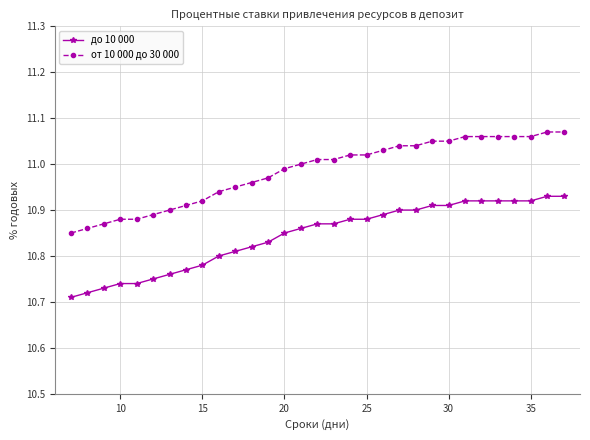

Which series has the largest total across all categories?

от 10 000 до 30 000